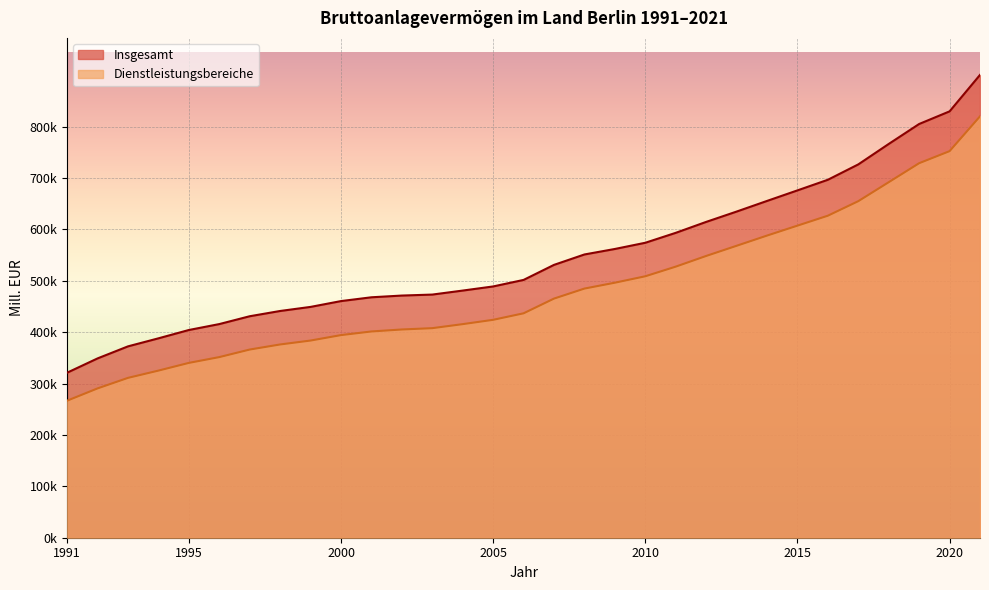

Which label corresponds to the smallest value in the chart?

1991